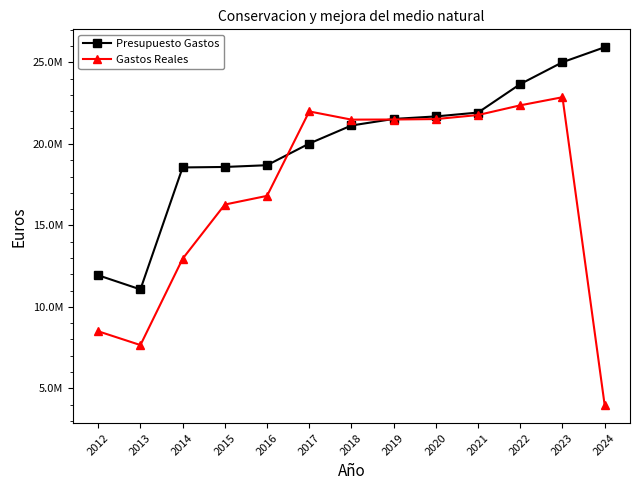

Rank the categories by Presupuesto Gastos value from lowest to highest.

2013, 2012, 2014, 2015, 2016, 2017, 2018, 2019, 2020, 2021, 2022, 2023, 2024